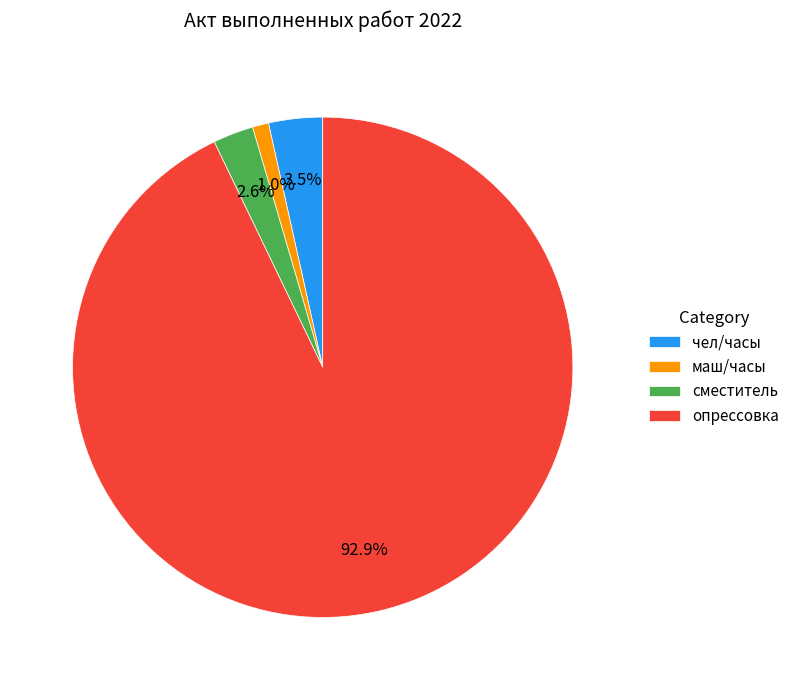

Does опрессовка represent more than half of the total?

Yes